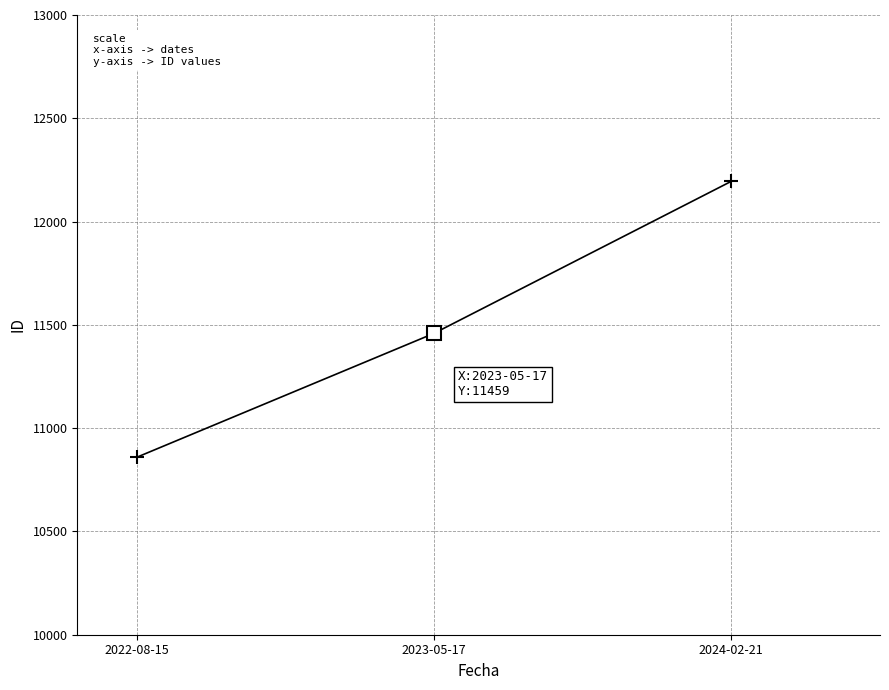

What is the ratio of the value at 2024-02-21 to the value at 2023-05-17?

1.1